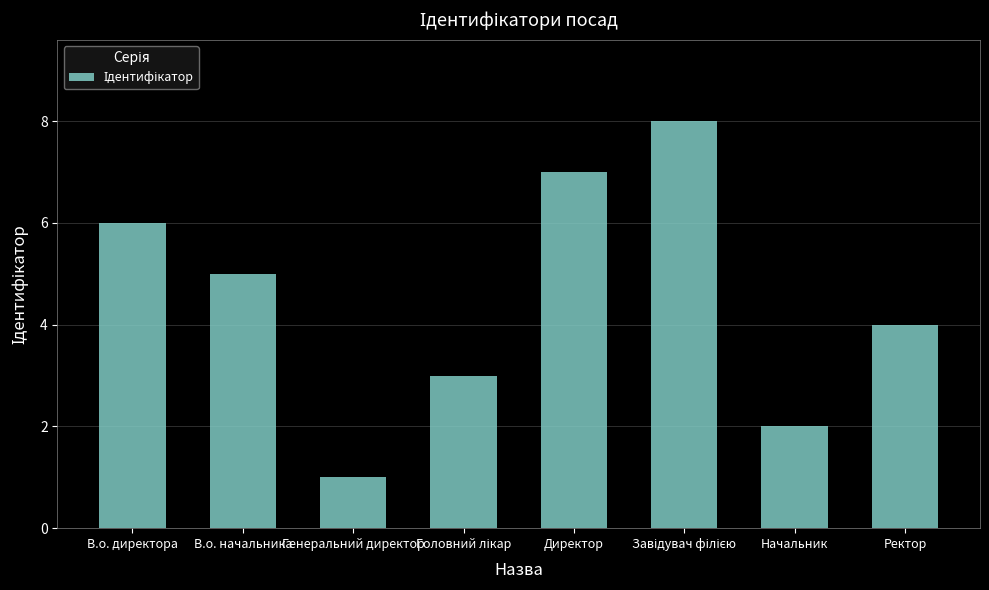

Count the values in the range 3 to 7.

5